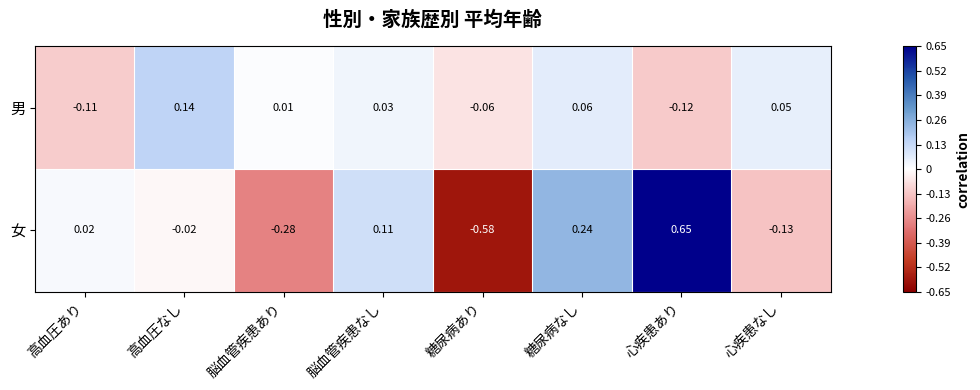

At which label does 男 first exceed 0?

高血圧なし